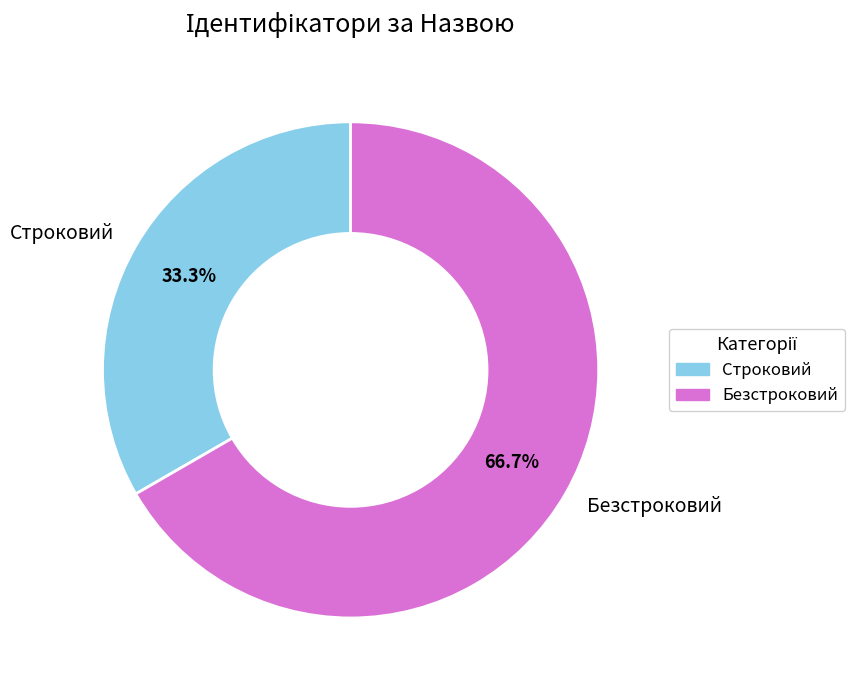

To the nearest percent, what is the combined percentage of Строковий and Безстроковий?

100%